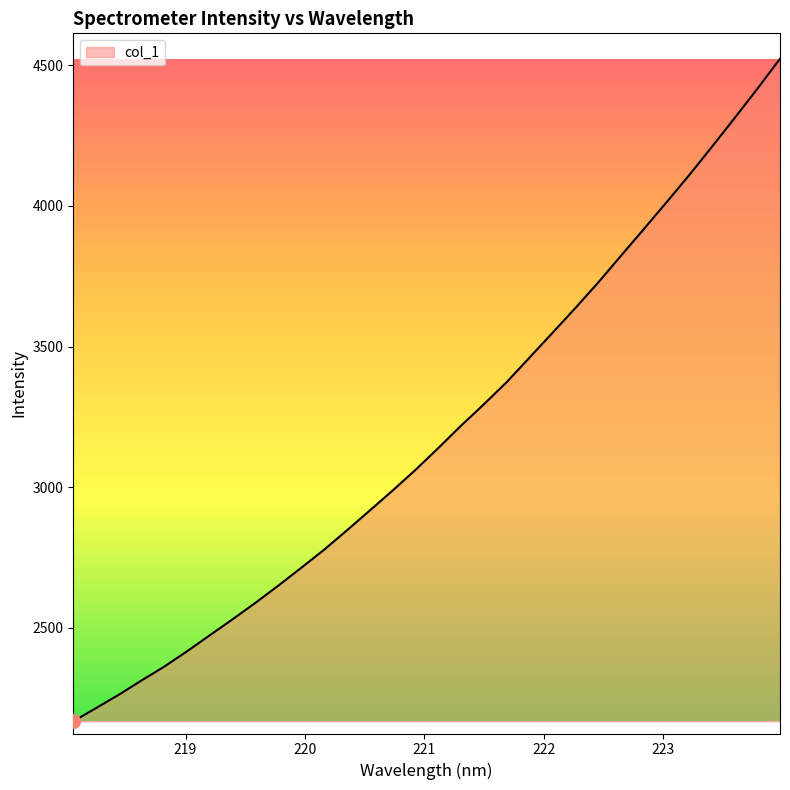

What is the greatest value displayed?

4523.2